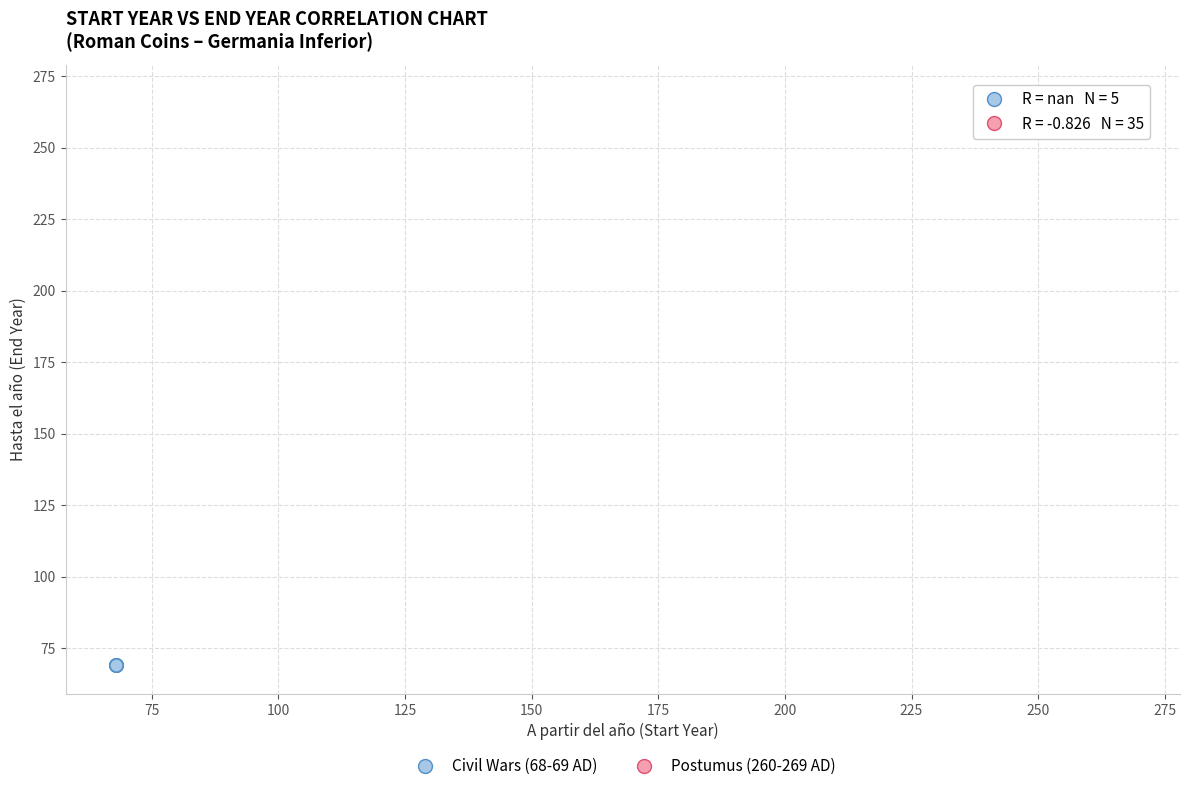

Which series contains the lowest Y value?

Civil Wars (68-69 AD)